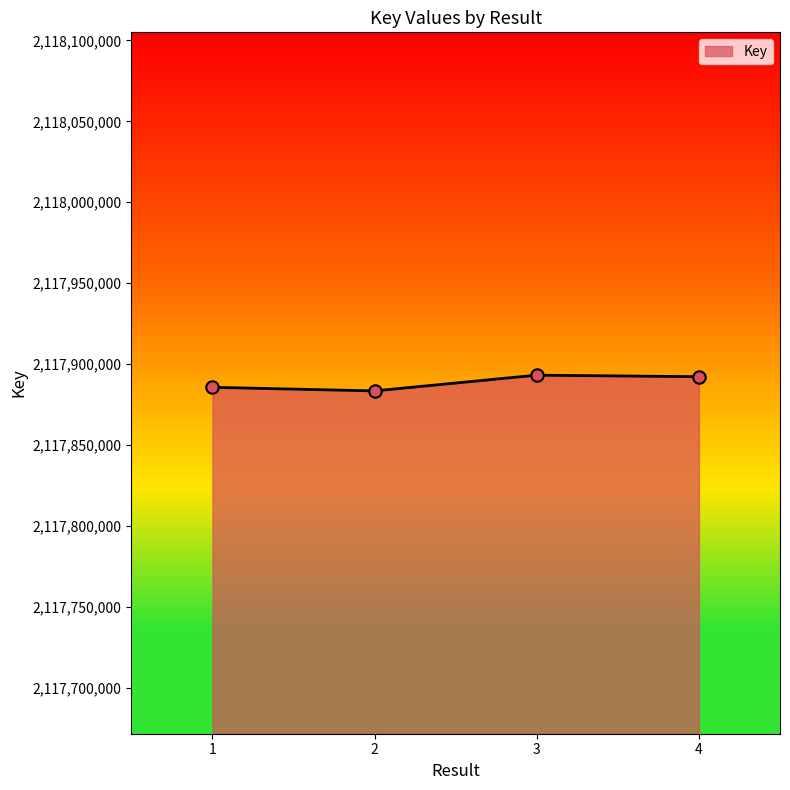

What is the change in value from 3 to 4?

-968